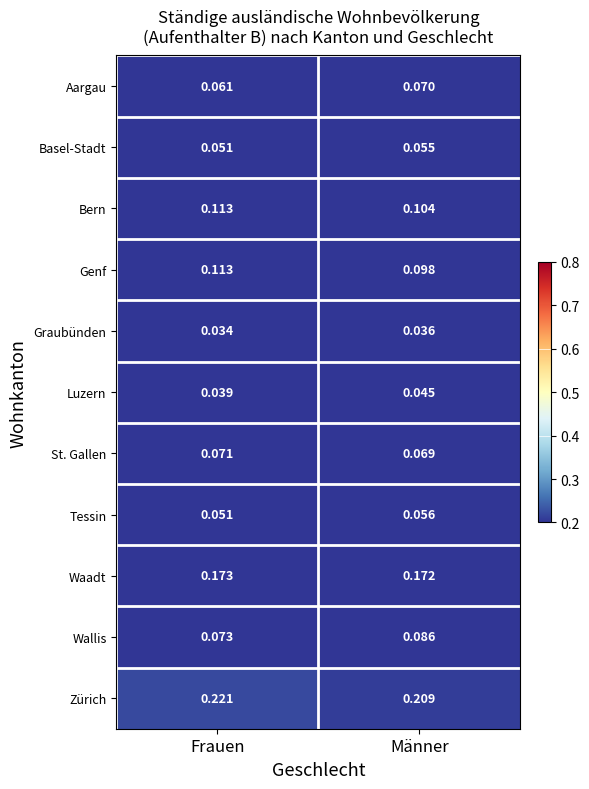

At which label does Luzern reach its minimum?

Frauen